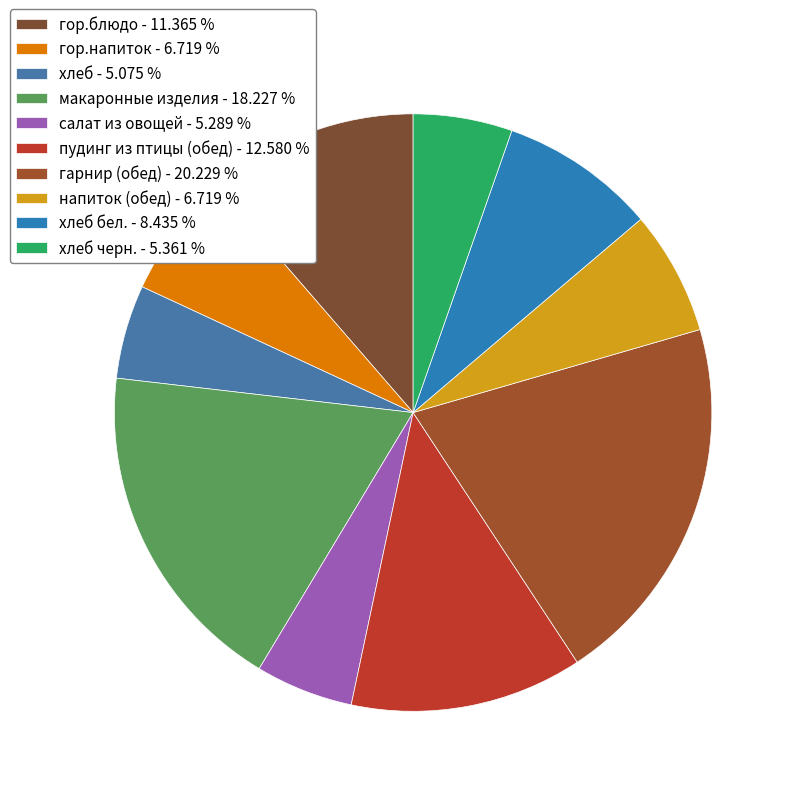

Count the number of slices in the pie.

10